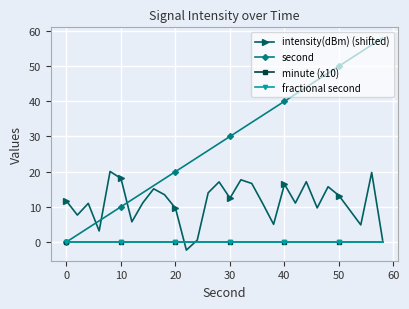

Does the chart have visible grid lines?

Yes